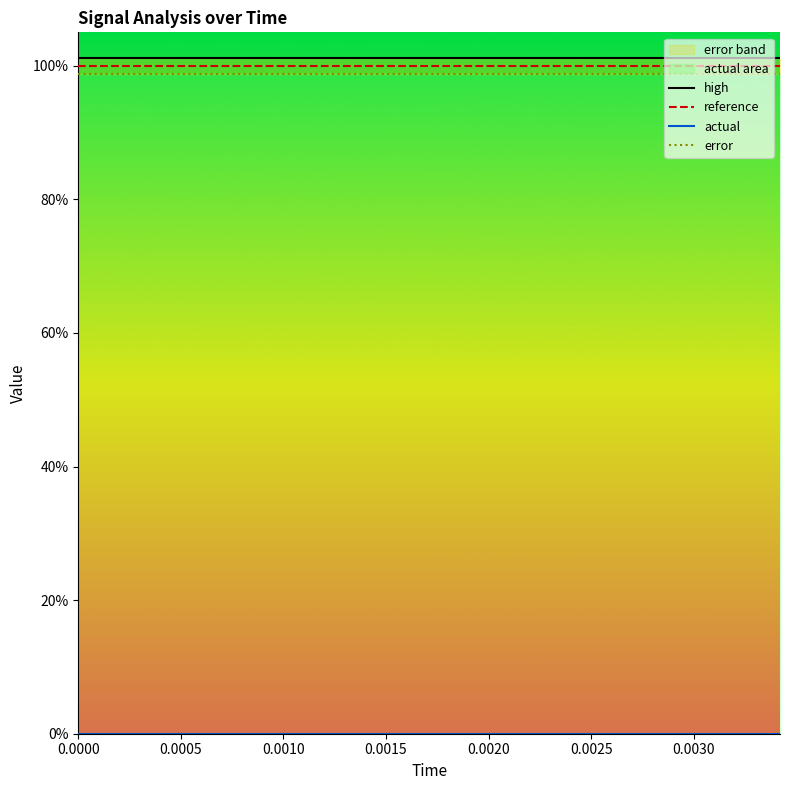

How many lines are shown in the chart?

4